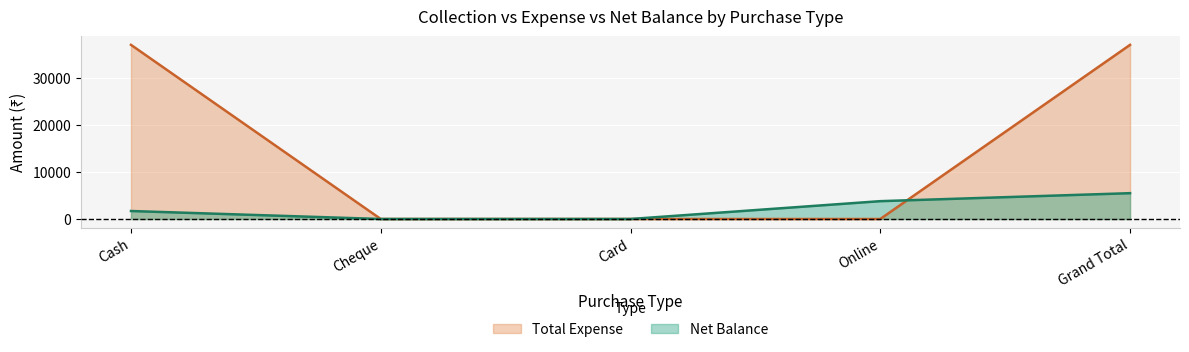

Reading left to right, extract all data points from this chart.

Net Balance: Cash=1700	Cheque=0	Card=0	Online=3800	Grand Total=5500
Total Expense: Cash=37100	Cheque=0	Card=0	Online=0	Grand Total=37100